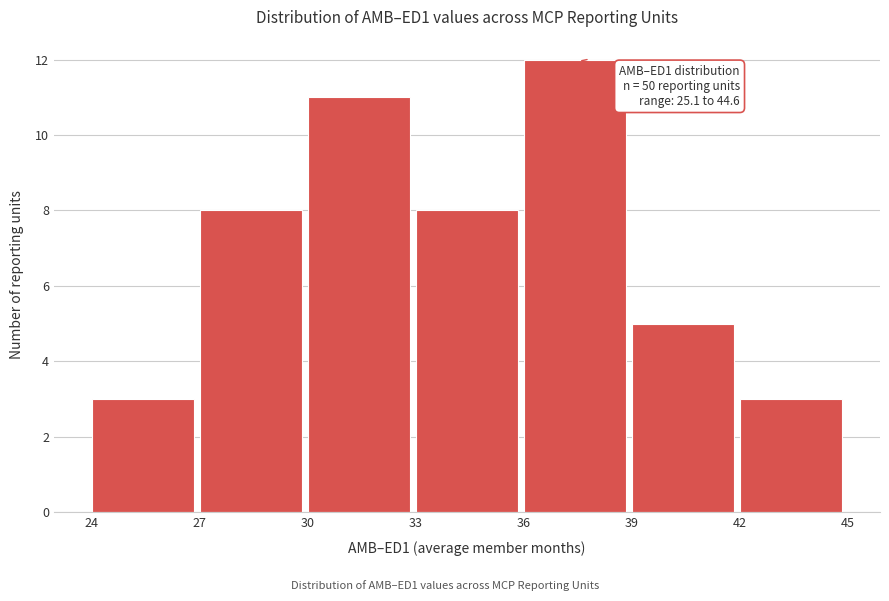

Which range on the x-axis has the tallest bar?

36 to 39